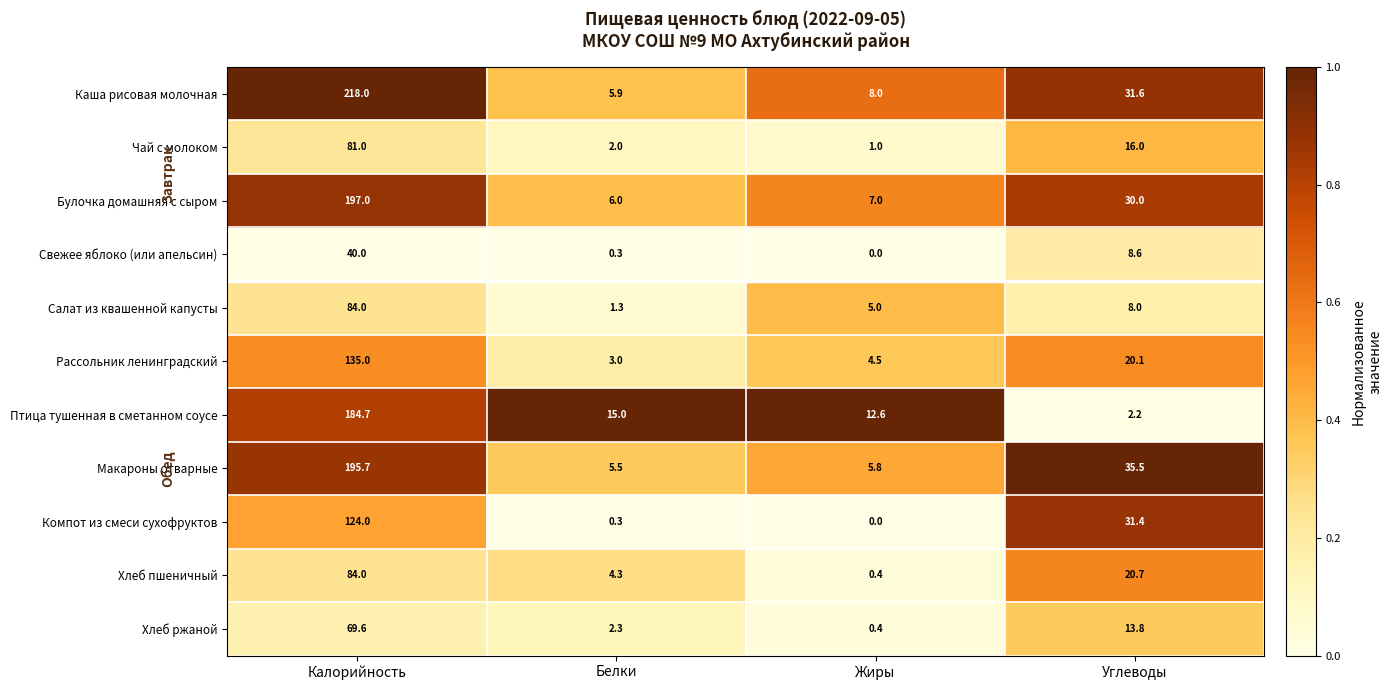

At which category is the sum across all series the highest?

Калорийность